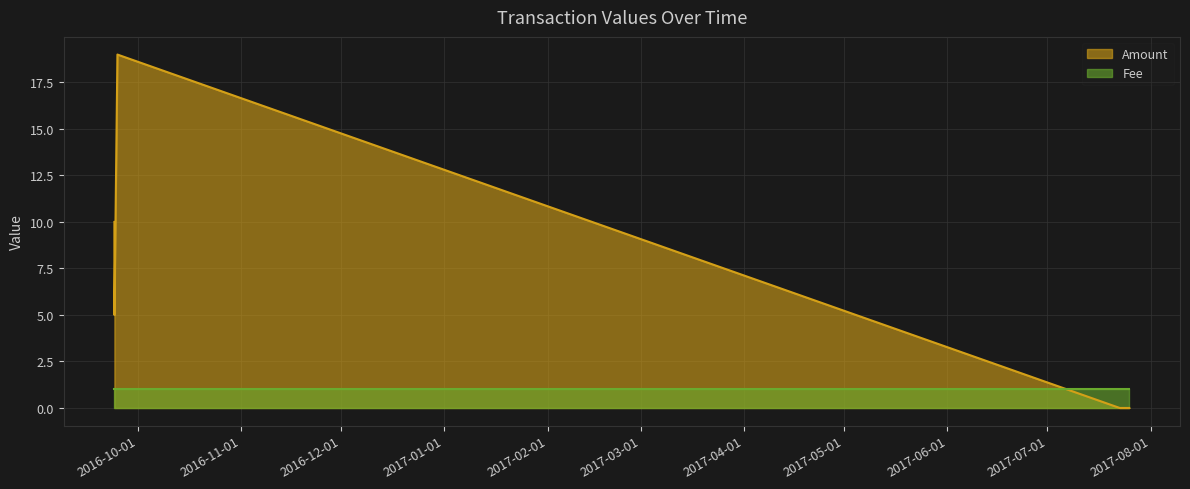

At which category does the data reach its first local peak?

2016-09-24 22:48:20